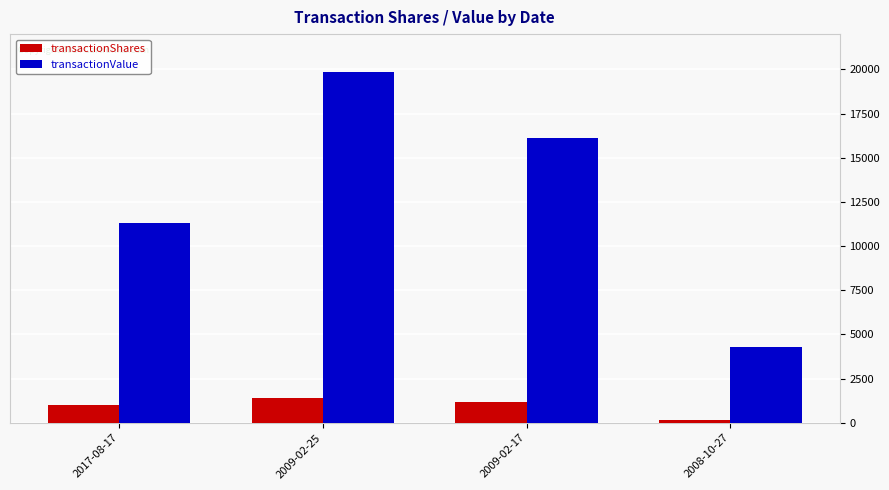

What is the value of the transactionValue bar at the 4th from the left?

4267